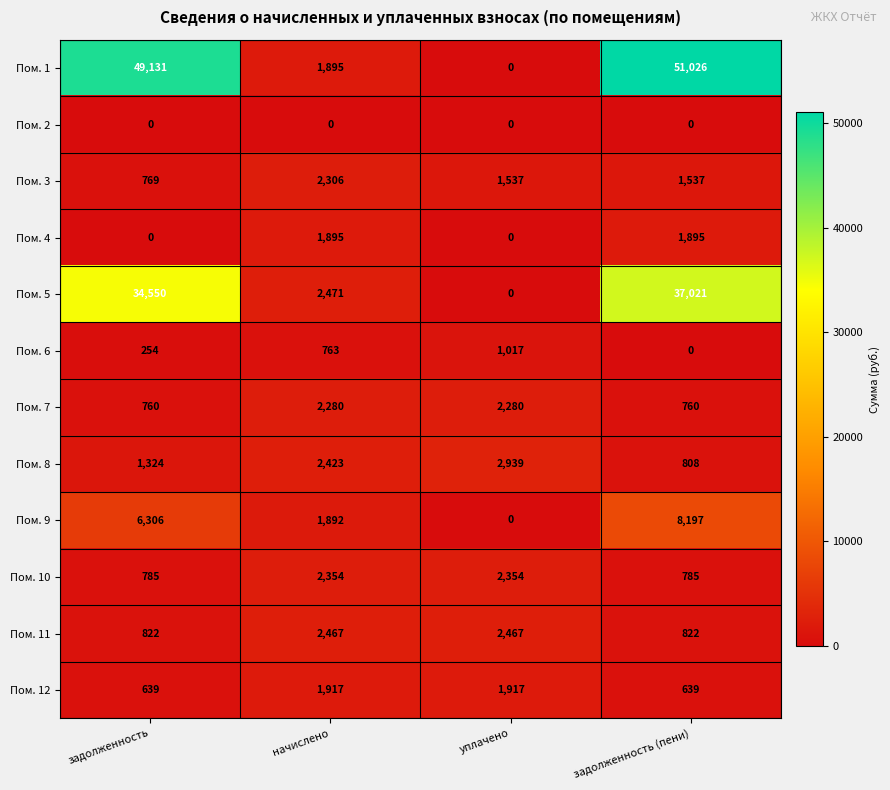

Read the Пом. 7 value at начислено.

2280